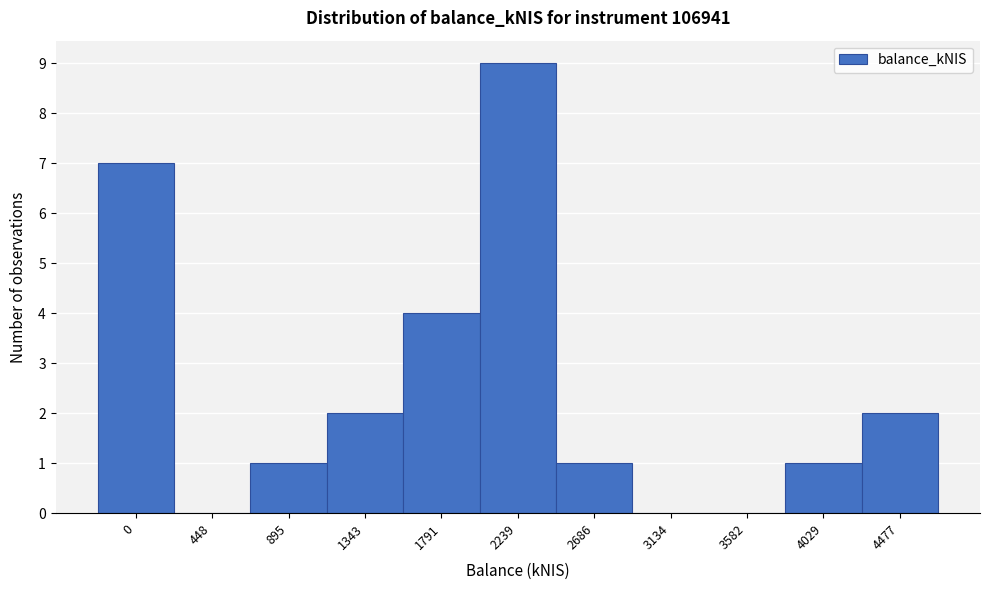

Reading left to right, transcribe all the data shown in this chart.

0=7	448=0	895=1	1343=2	1791=4	2239=9	2686=1	3134=0	3582=0	4029=1	4477=2